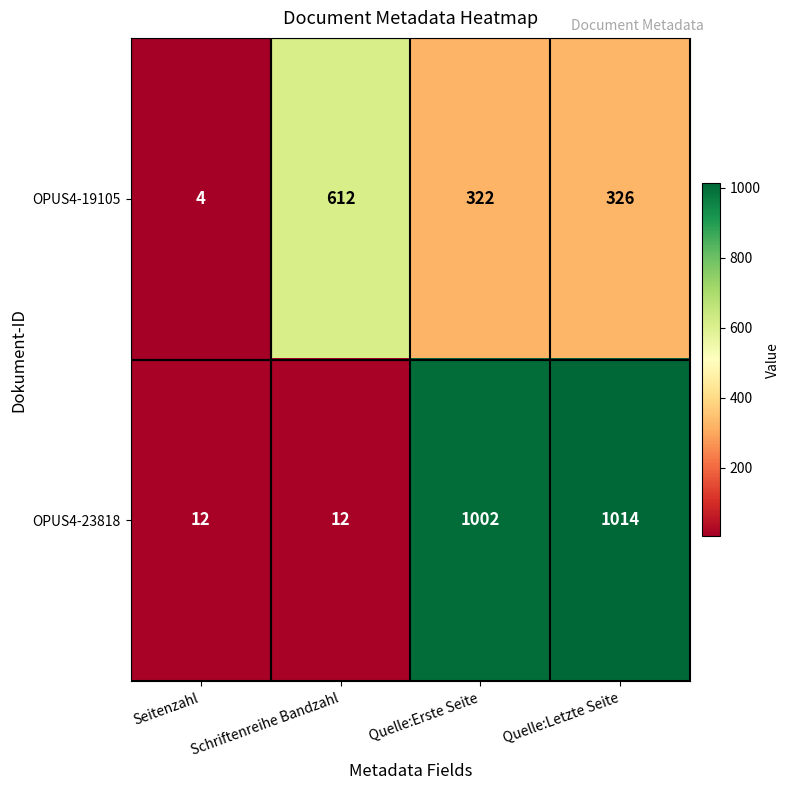

Is it true that OPUS4-23818 equals 1014 at Quelle:Letzte Seite?

True